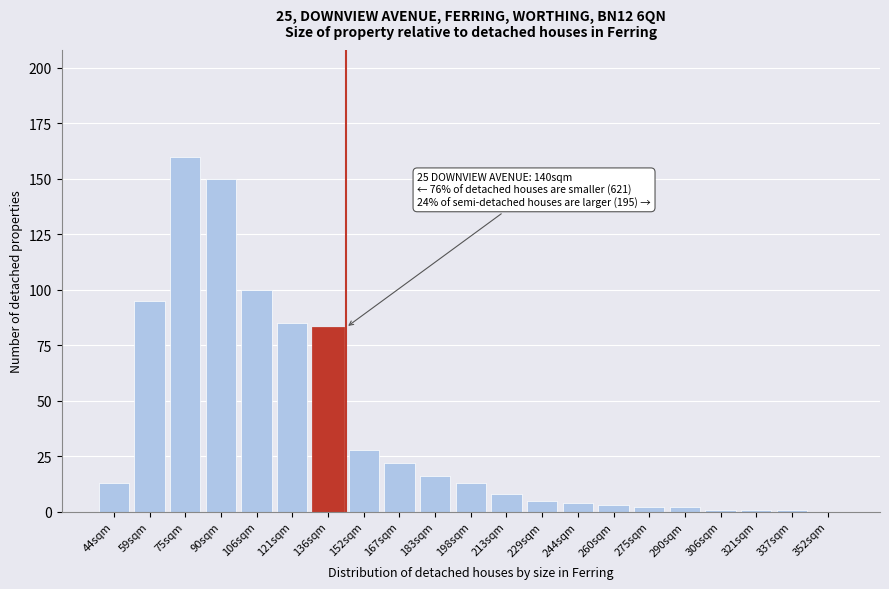

Reading right to left, transcribe all the data shown in this chart.

352sqm=0	337sqm=1	321sqm=1	306sqm=1	290sqm=2	275sqm=2	260sqm=3	244sqm=4	229sqm=5	213sqm=8	198sqm=13	183sqm=16	167sqm=22	152sqm=28	136sqm=83	121sqm=85	106sqm=100	90sqm=150	75sqm=160	59sqm=95	44sqm=13